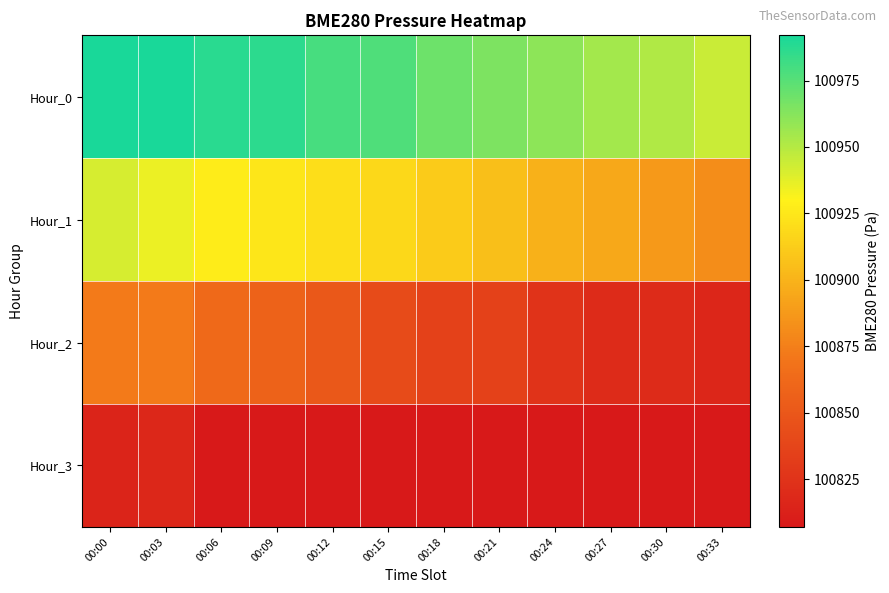

What is the maximum value shown in the chart?

100991.6